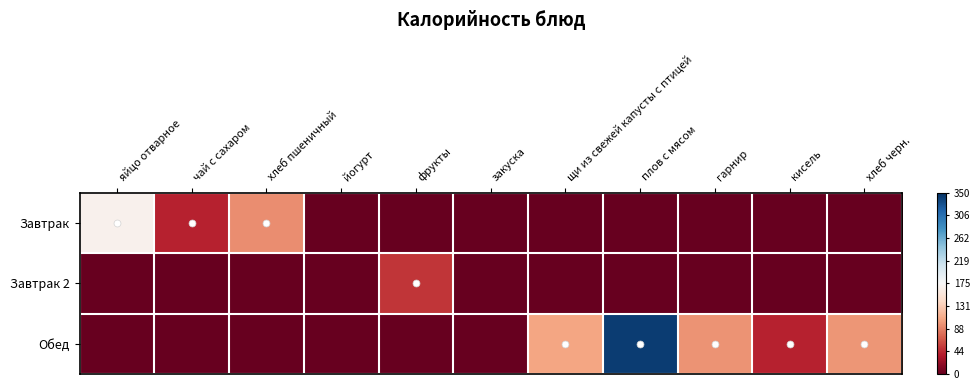

Between йогурт and хлеб черн., which series saw the biggest shift?

Обед